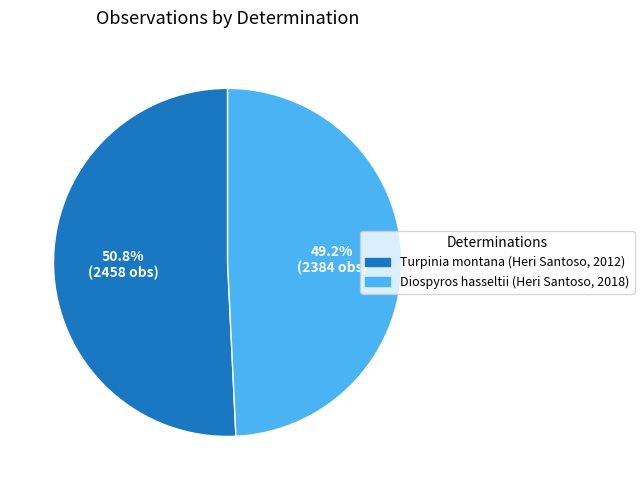

Is the sum of Turpinia montana (Heri Santoso, 2012) and Diospyros hasseltii (Heri Santoso, 2018) greater than half?

Yes